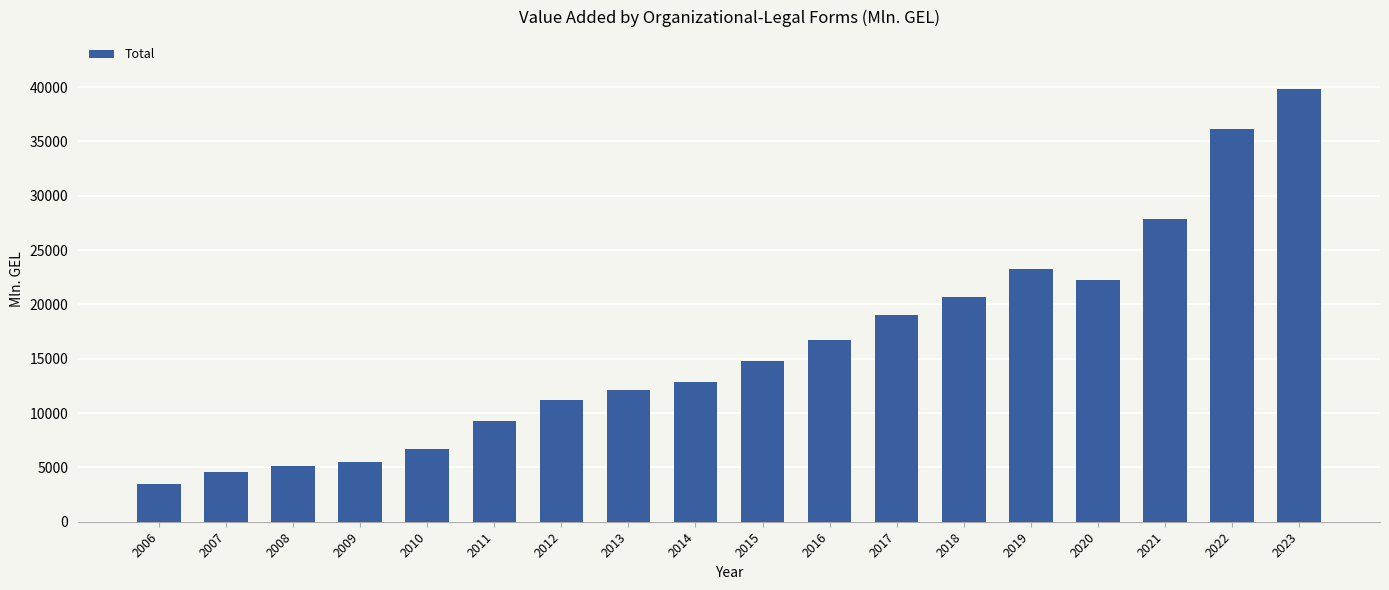

What is the sum of the values at 2007 and 2016?

21314.2